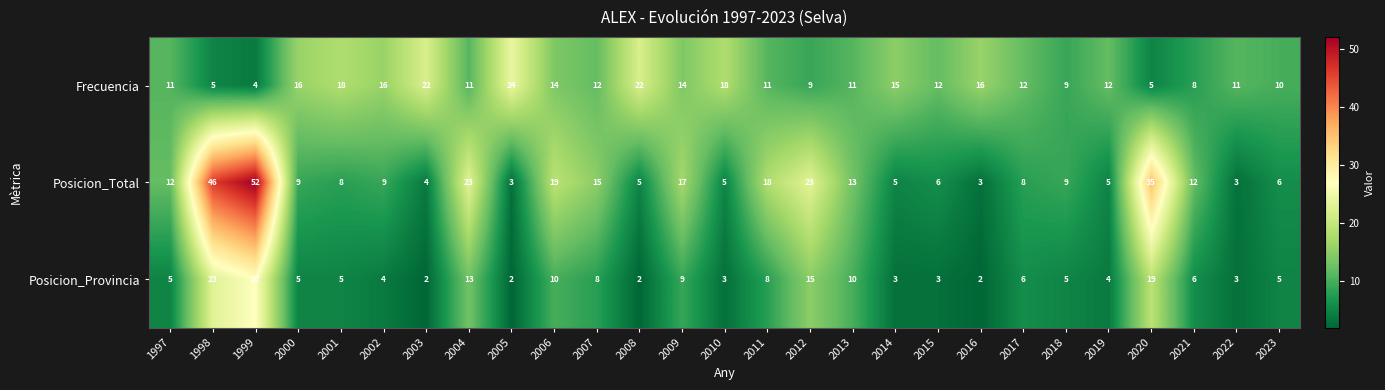

Where does the Frecuencia series first go above 12?

2000